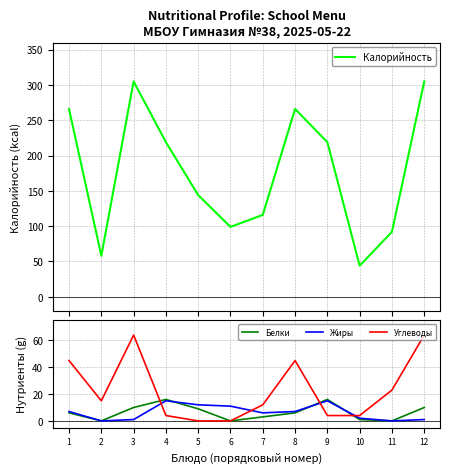

What is the difference between the Белки values at 11 and 3?

10